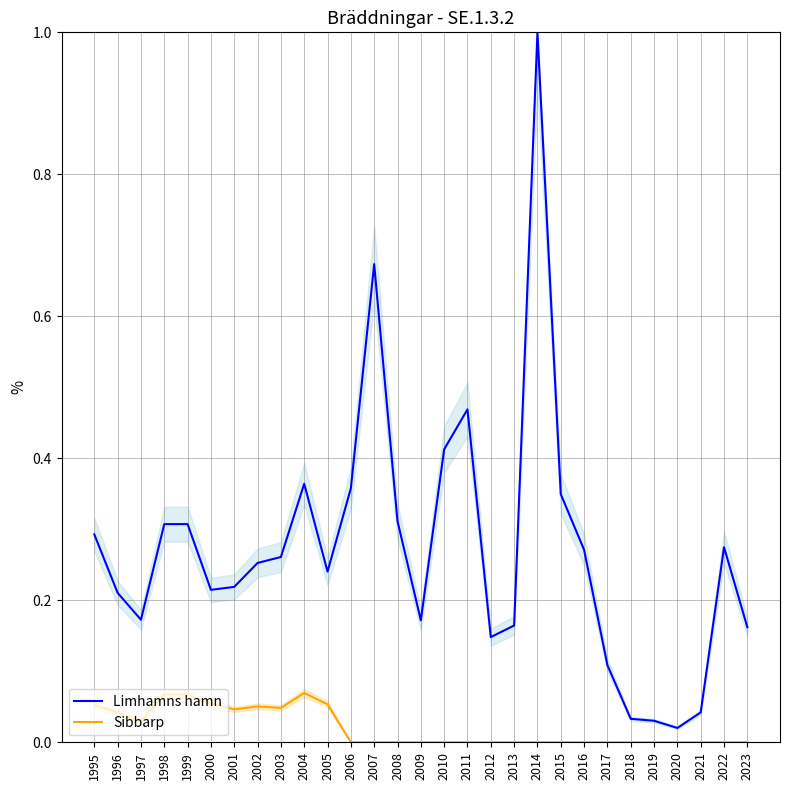

What is the value of the Limhamns hamn point at the 1st from the left?

0.3